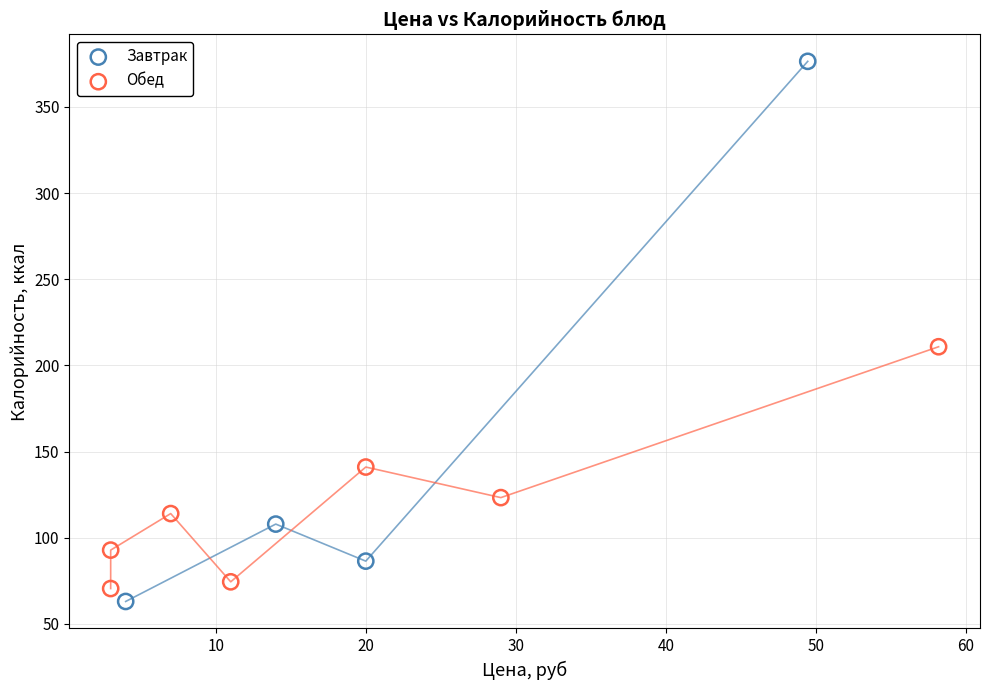

Which series contains the highest Y value?

Завтрак